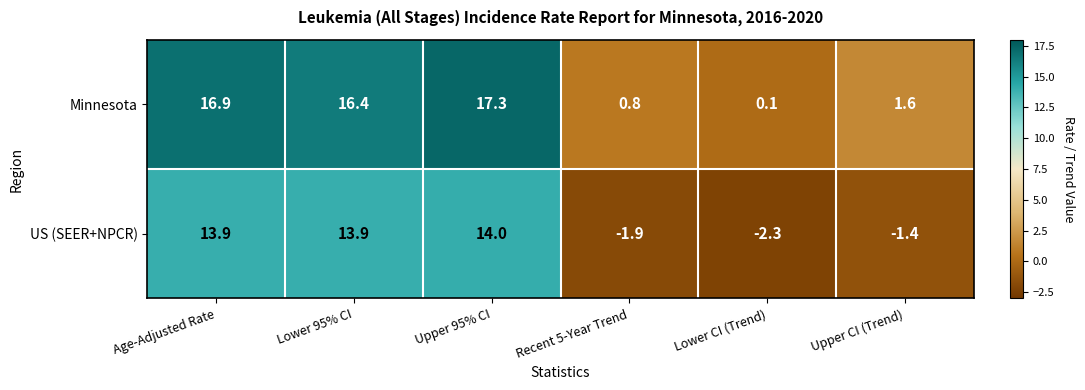

What is the total value across all series at Upper CI (Trend)?

0.2